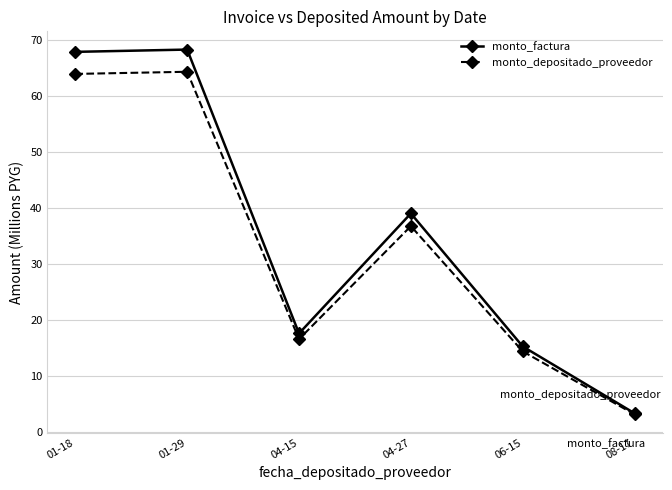

List the series in order of their peak value, lowest first.

monto_depositado_proveedor, monto_factura